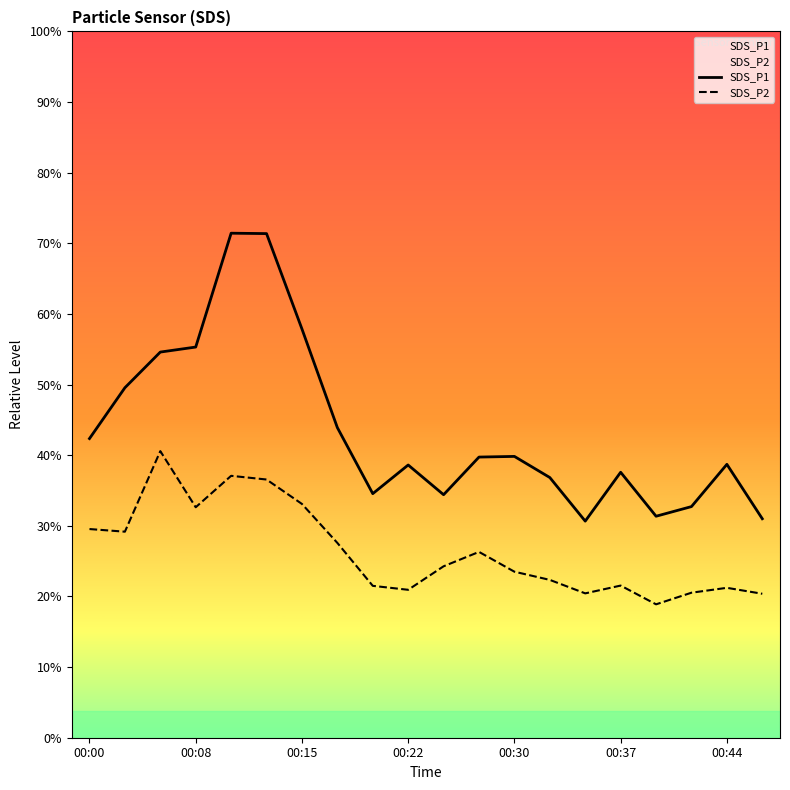

Reading left to right, transcribe all the data shown in this chart.

SDS_P1: 22.6	26.5	29.2	29.6	38.2	38.2	30.9	23.5	18.5	20.6	18.4	21.2	21.3	19.7	16.4	20.1	16.8	17.5	20.7	16.6
SDS_P2: 15.8	15.6	21.7	17.4	19.8	19.6	17.7	14.8	11.5	11.2	13.0	14.1	12.6	11.9	10.9	11.5	10.1	11.0	11.3	10.9